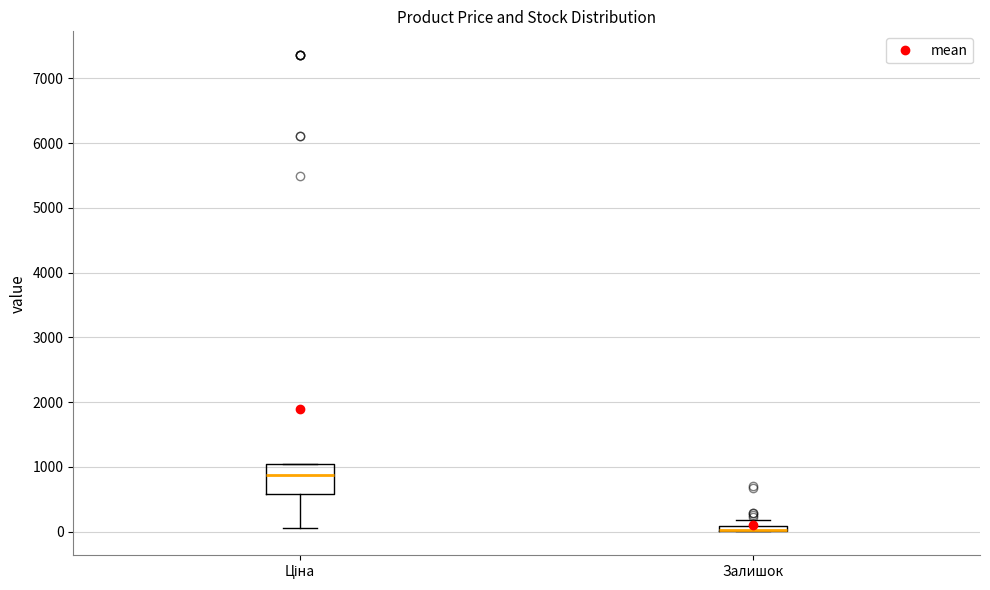

Comparing the boxes themselves (not the whiskers), which one is the tallest?

Ціна